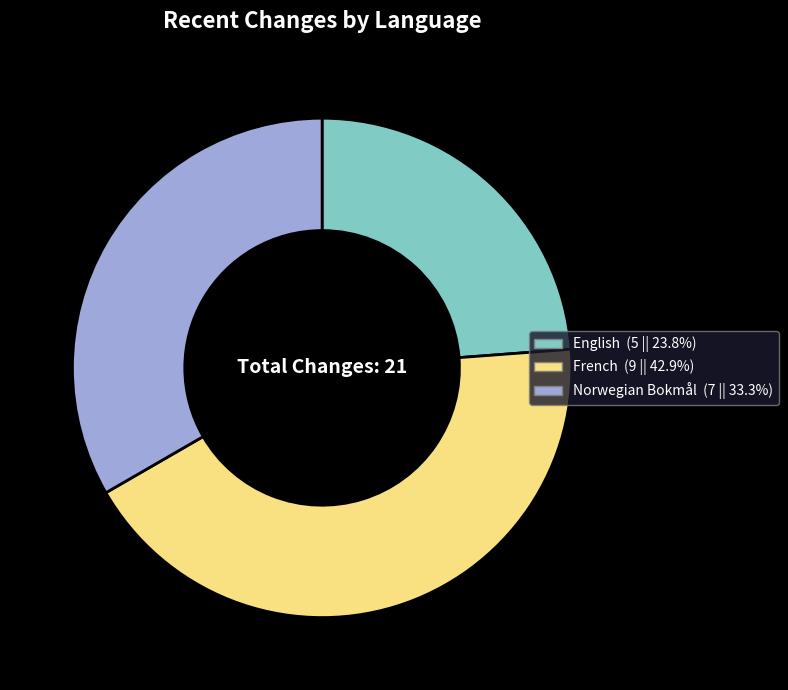

Is there any slice that represents more than half of the pie?

No